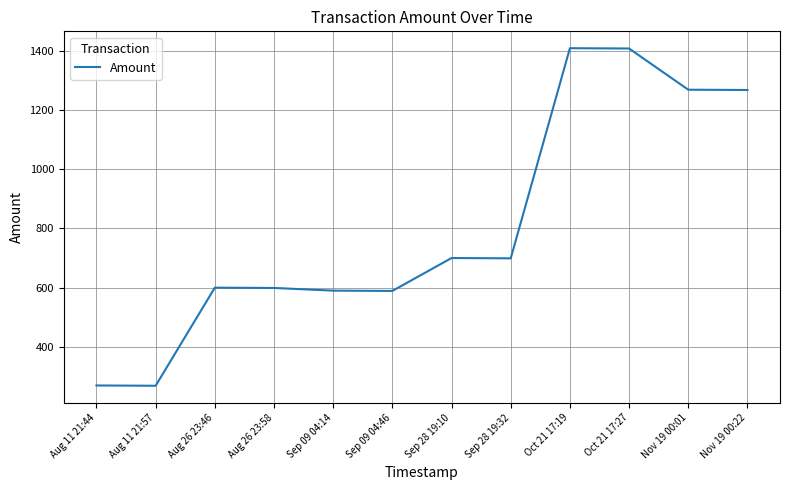

What is the change in value from Sep 09 04:46 to Sep 28 19:32?

+110